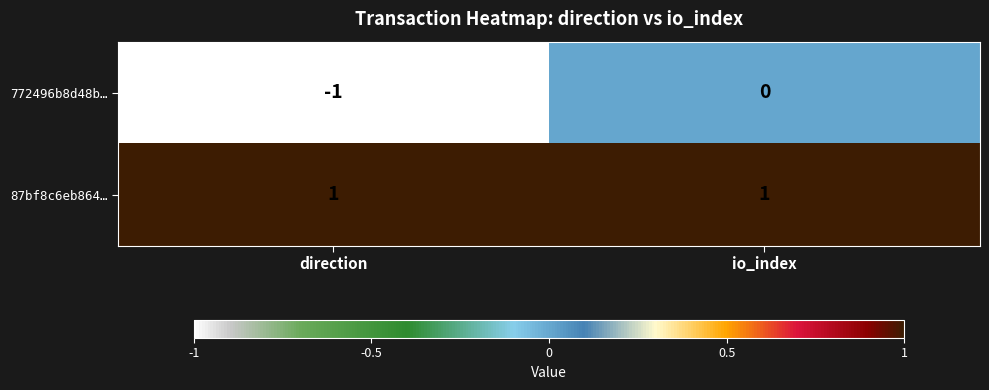

Rank the series at direction from highest to lowest value.

87bf8c6eb864…, 772496b8d48b…